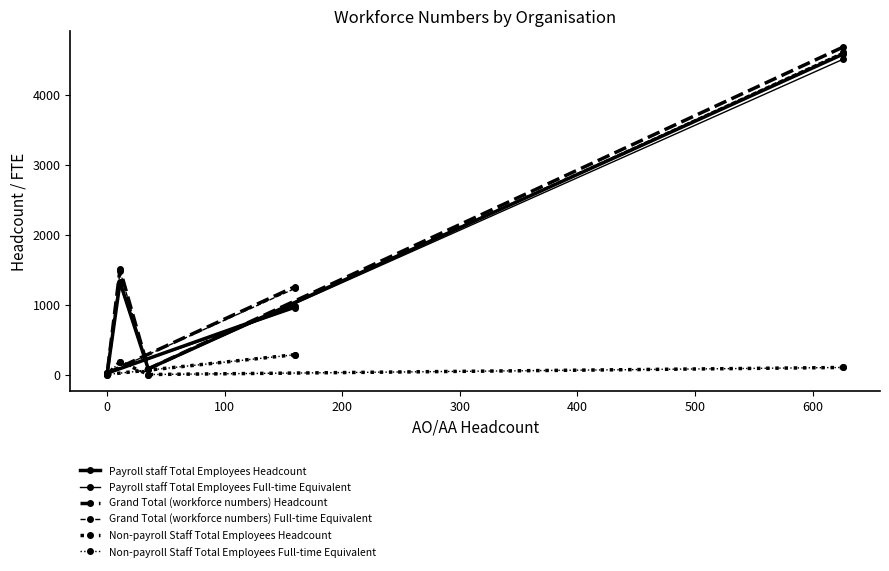

True or false: Grand Total (workforce numbers) Headcount and Non-payroll Staff Total Employees Headcount cross at least once.

False